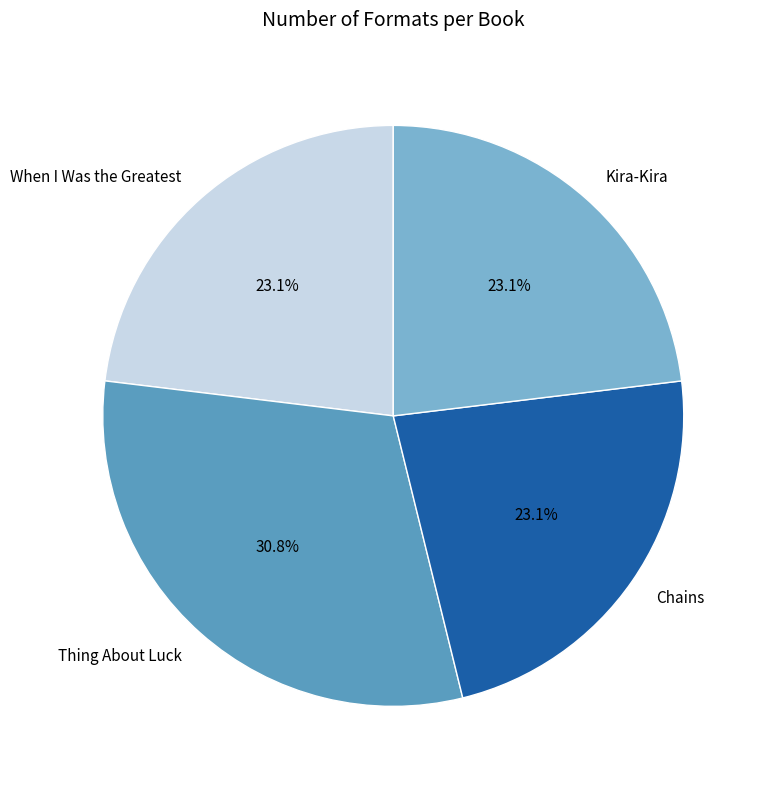

Is the sum of Chains and When I Was the Greatest greater than half?

No